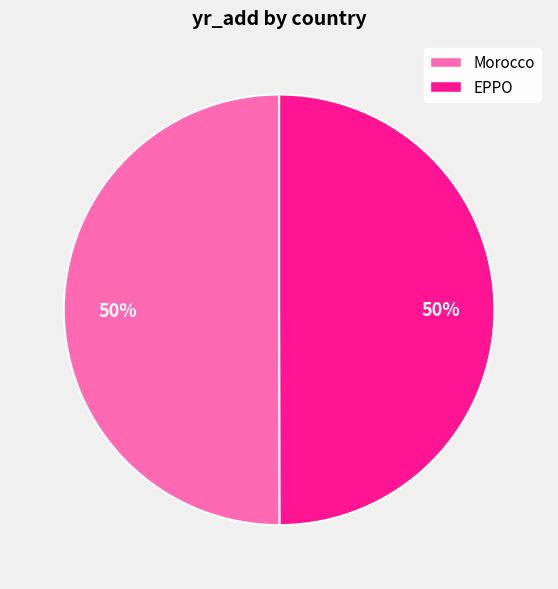

What is the ratio of the value at EPPO to the value at Morocco?

1.0